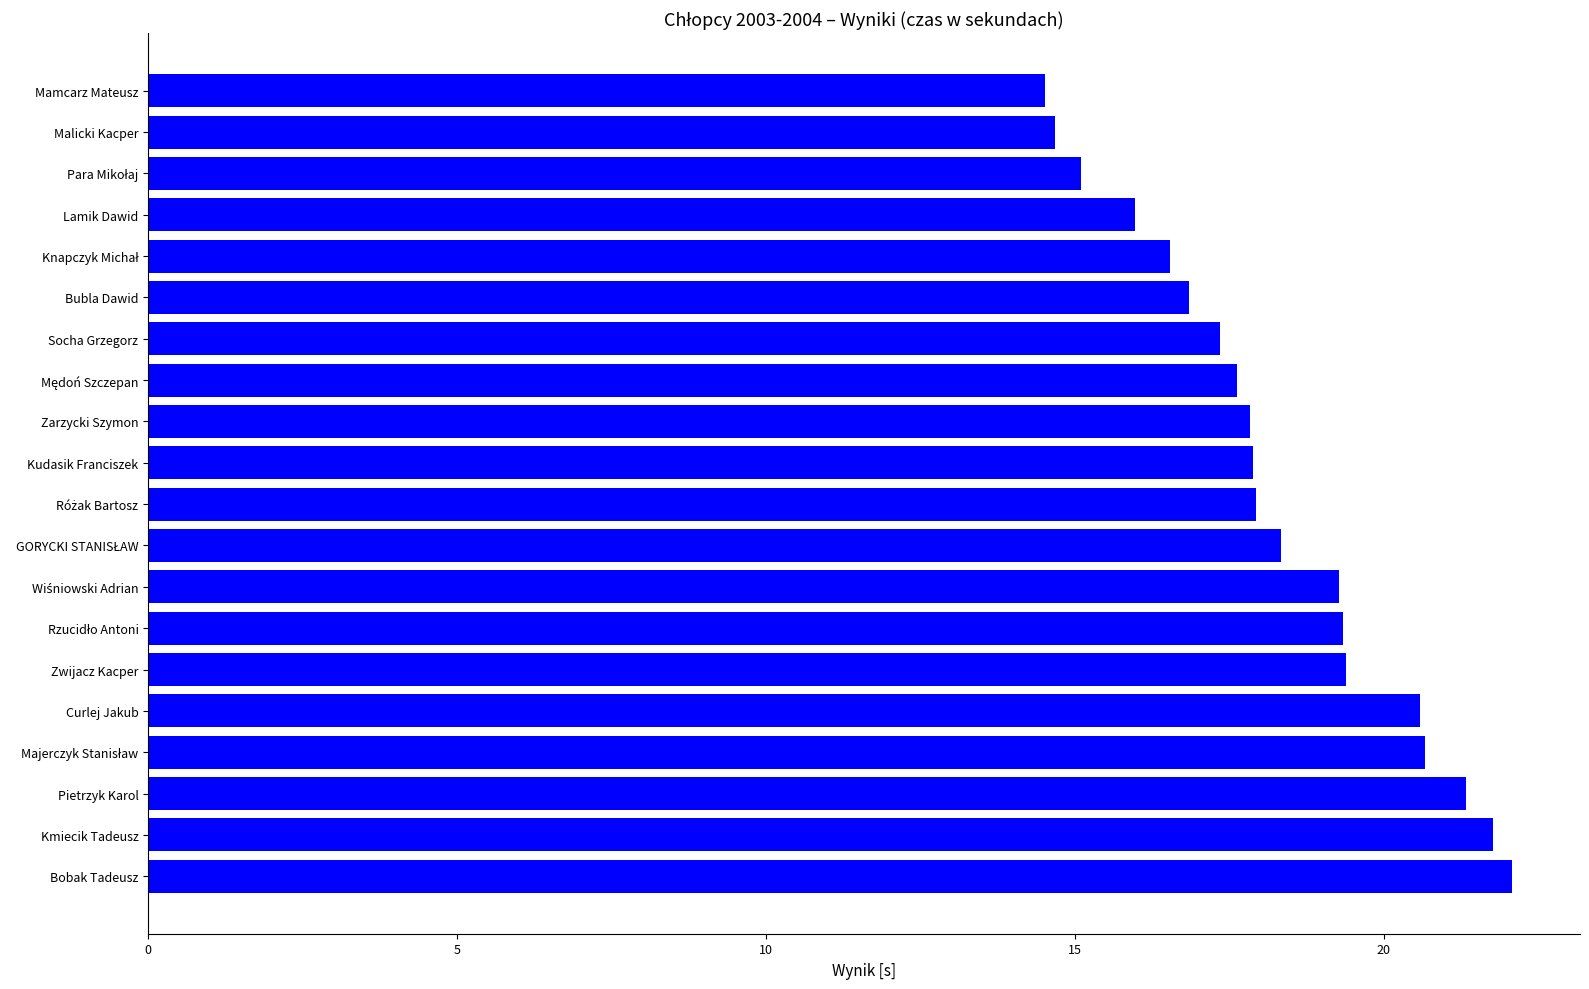

Between Bubla Dawid and Curlej Jakub, which is larger?

Curlej Jakub